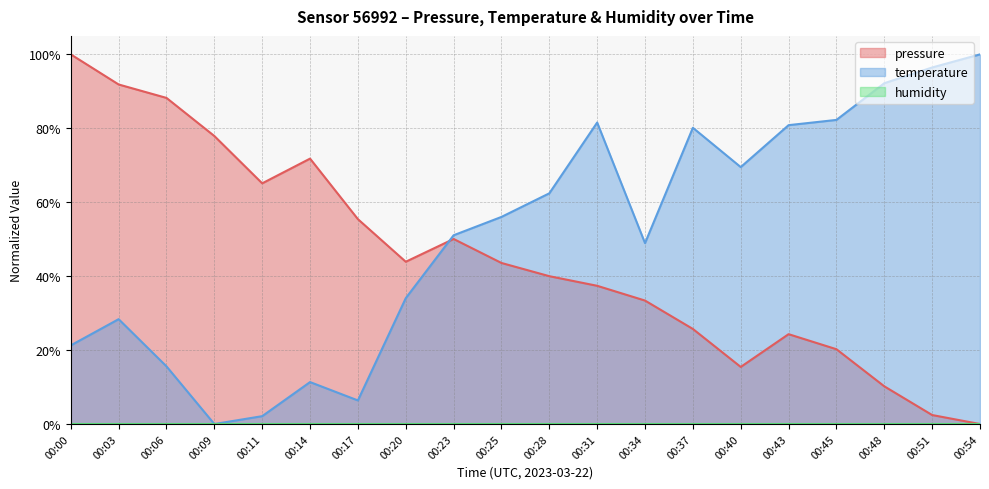

Rank the series at 00:17 from lowest to highest value.

temperature, pressure